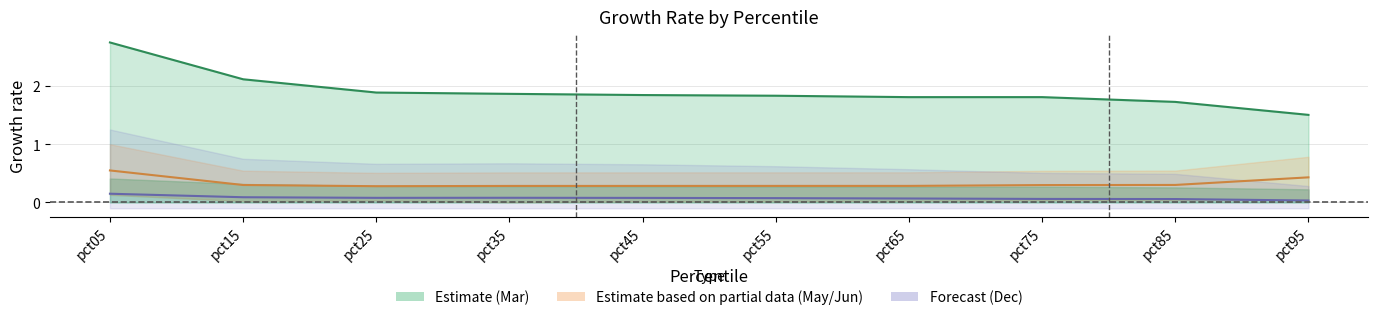

What is the sum of the Jun values at pct75 and pct35?

0.9